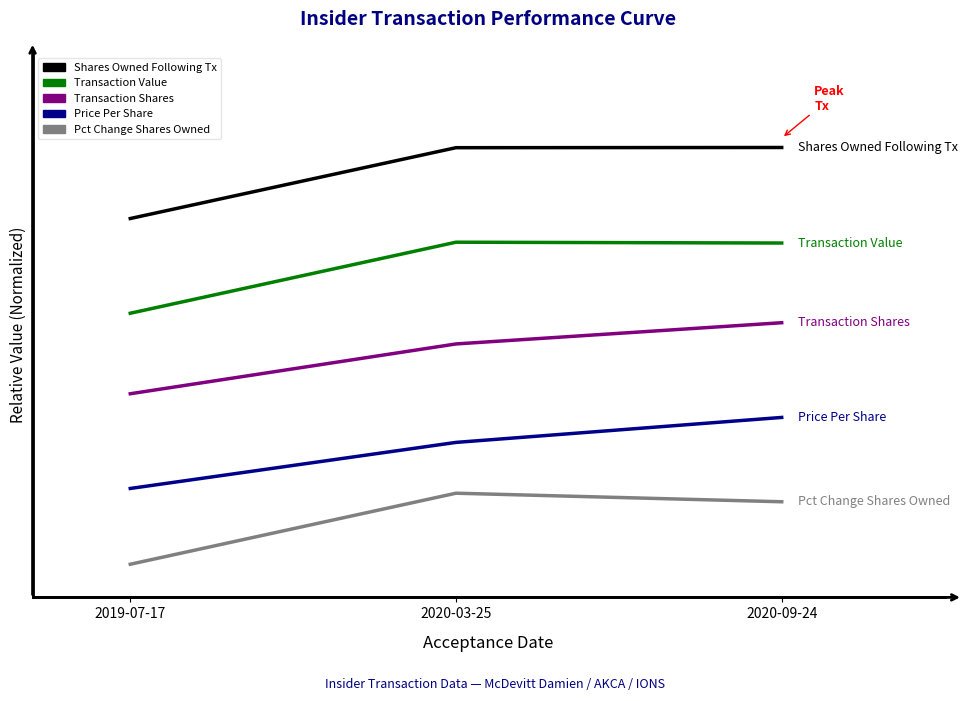

List the series in order of their overall mean, highest first.

Shares Owned Following Tx, Transaction Value, Transaction Shares, Price Per Share, Pct Change Shares Owned